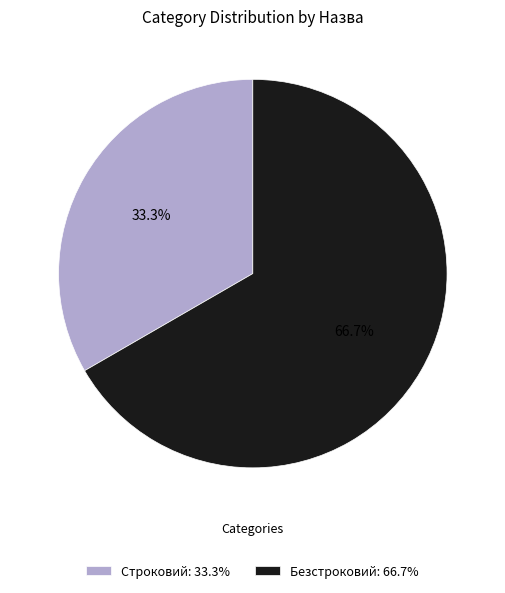

Combined, do Безстроковий and Строковий account for over 50%?

Yes